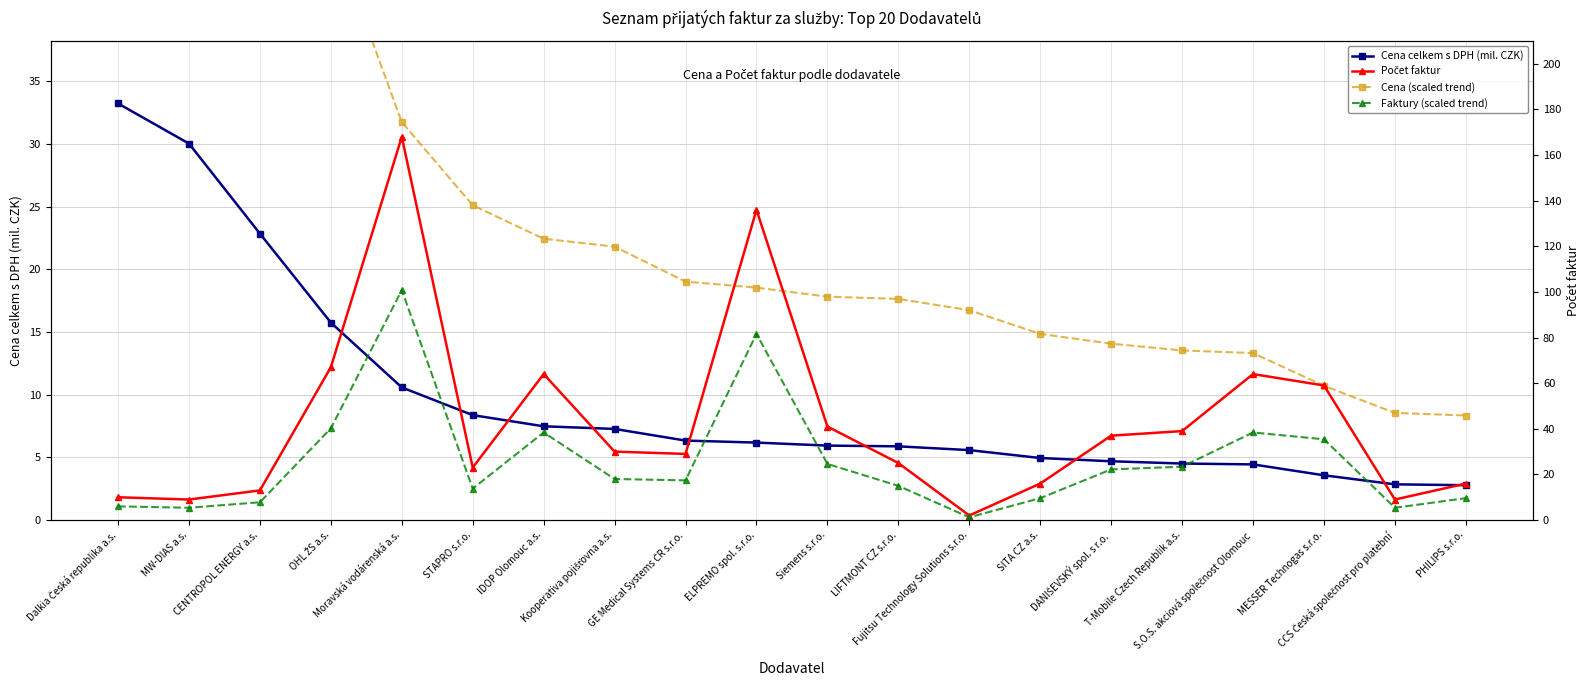

What is the value of the Cena celkem s DPH (mil. CZK) point at the 9th from the left?

6.3